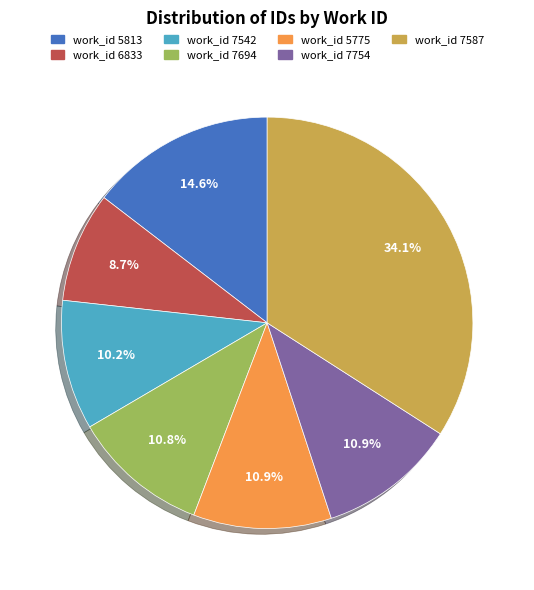

Does any single category account for the majority?

No